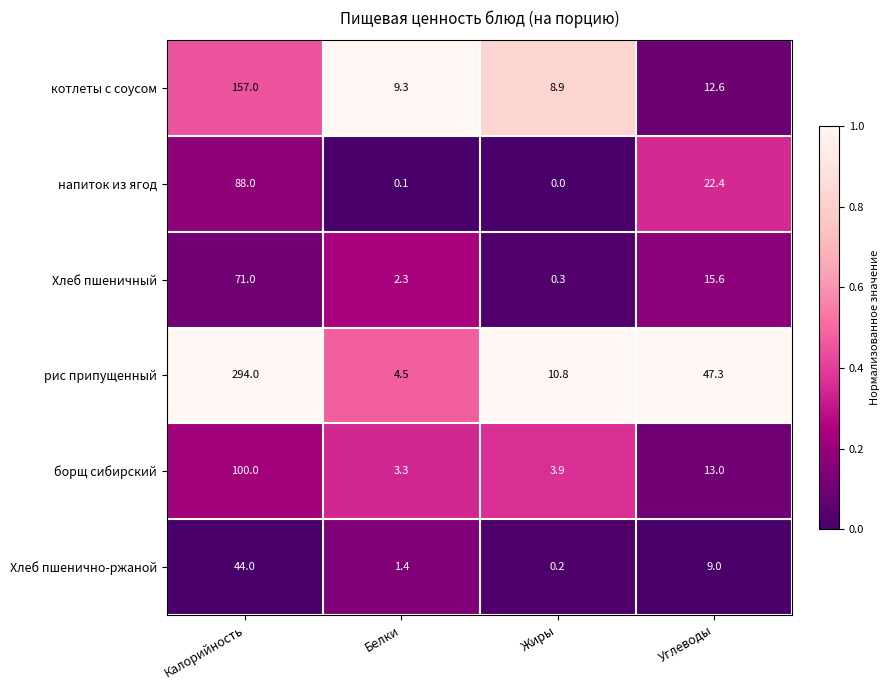

At how many categories does at least one series exceed 0?

4